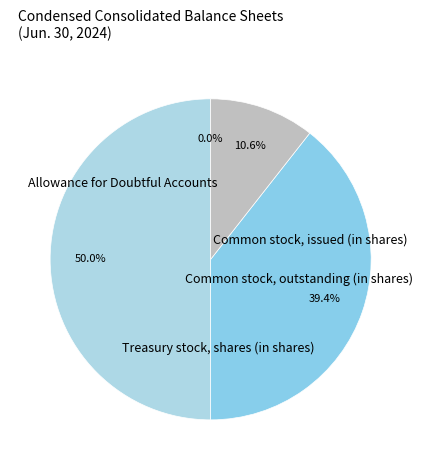

Which category has the smallest portion of the pie?

Allowance for Doubtful Accounts